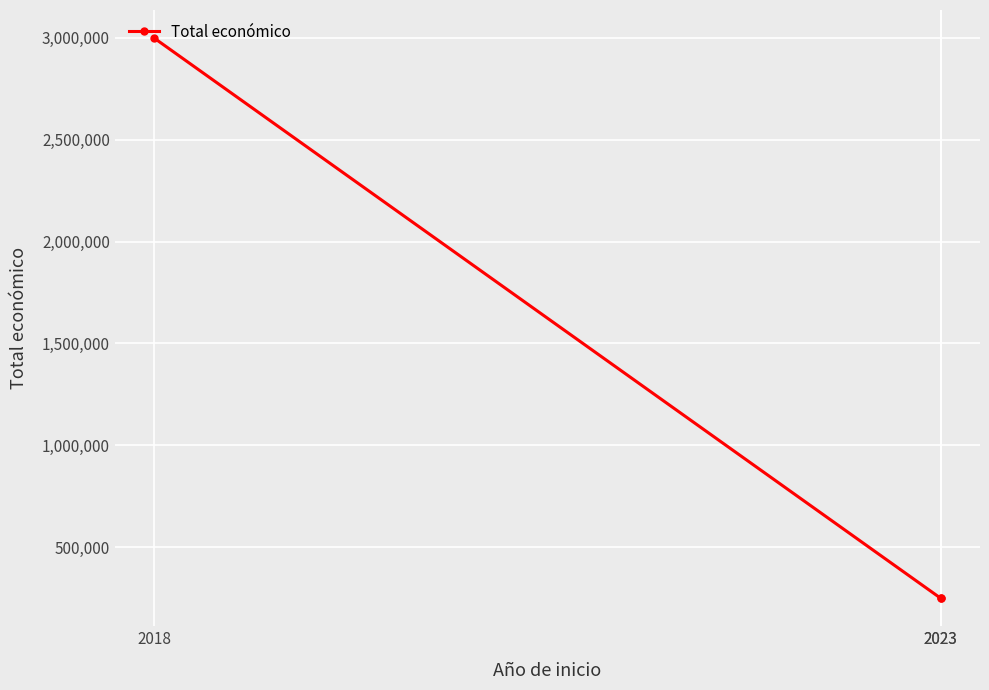

What is the change in value from 2023 to 2018?

+2749012